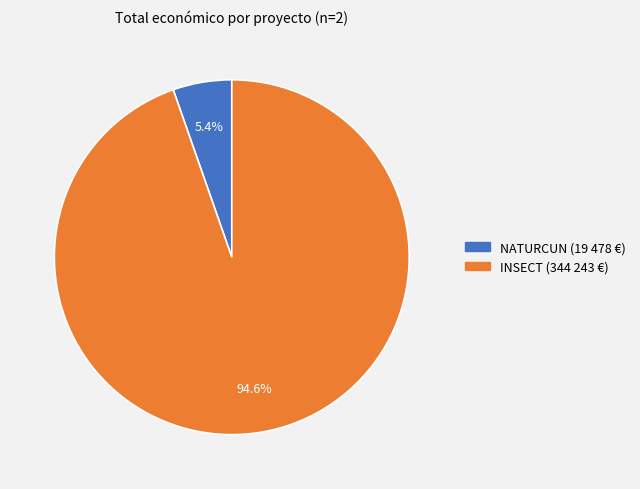

Count the number of slices in the pie.

2